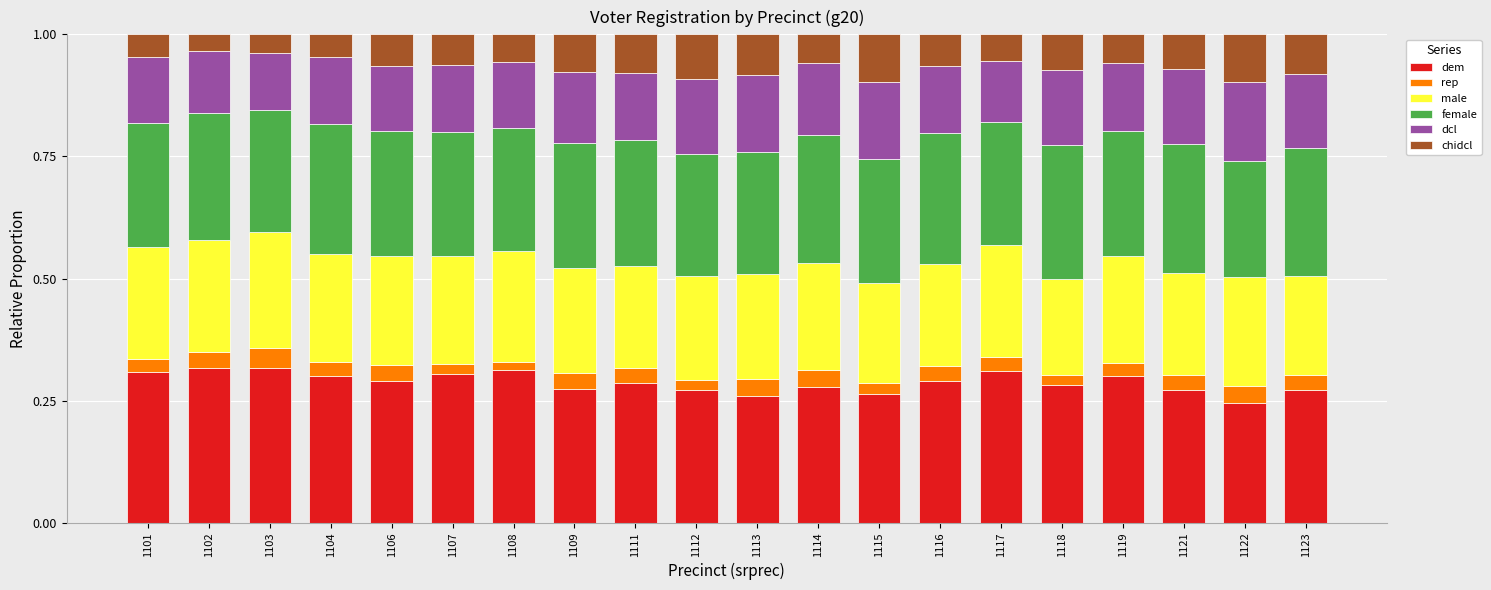

The dem series shows 0.3 at 1107. True or false?

True